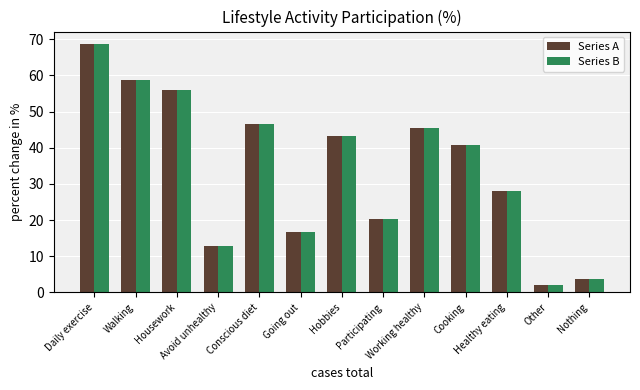

What is the sum of the Series A values at Other and Working healthy?

47.5